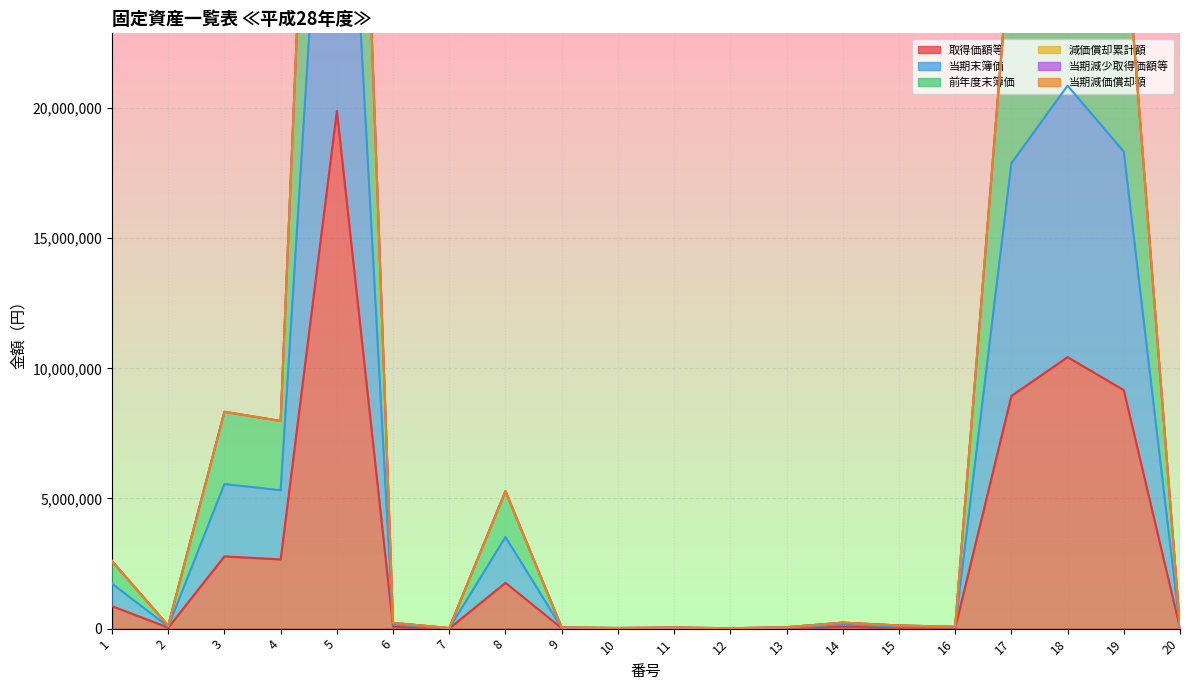

Which series has the widest spread of values?

前年度末簿価